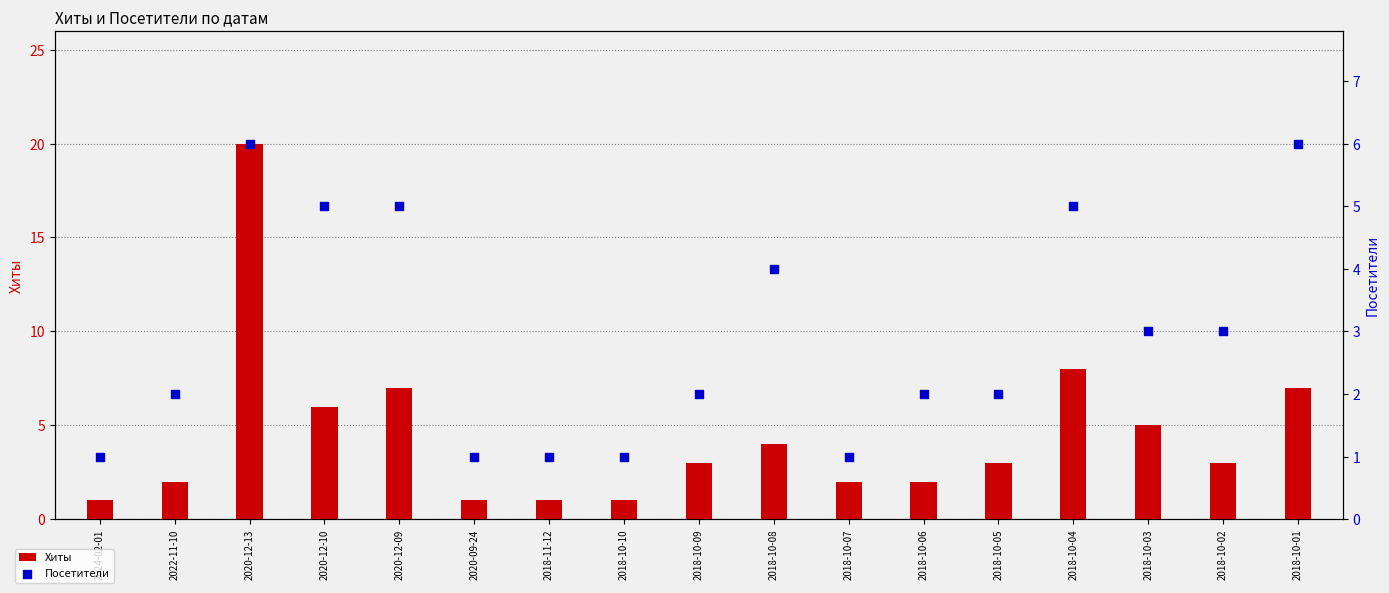

At which category is the sum across all series the highest?

2020-12-13